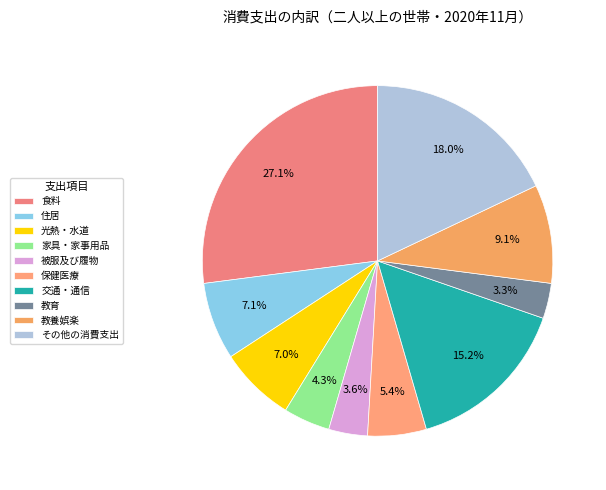

Which slice is the largest?

食料